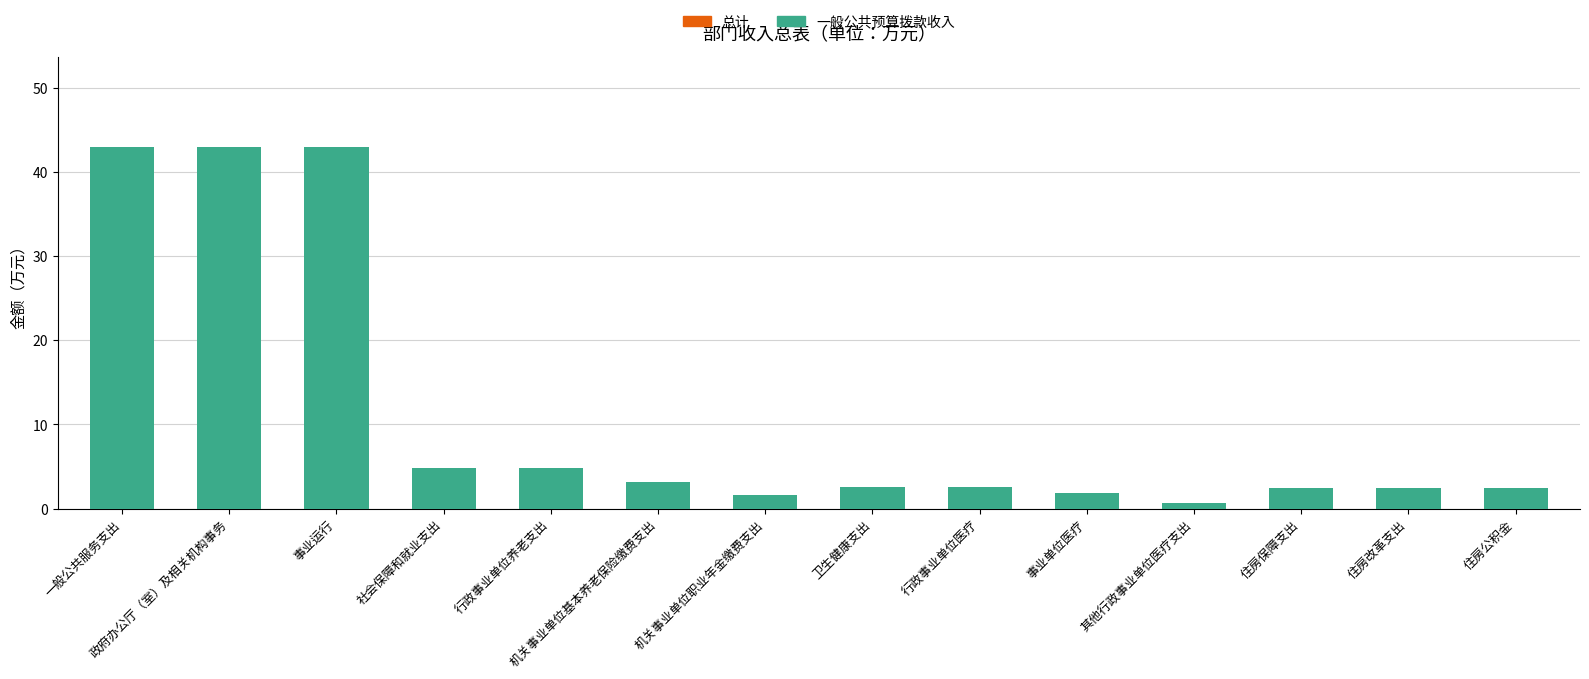

Is it true that 一般公共预算拨款收入 equals 42.9 at 政府办公厅（室）及相关机构事务?

True